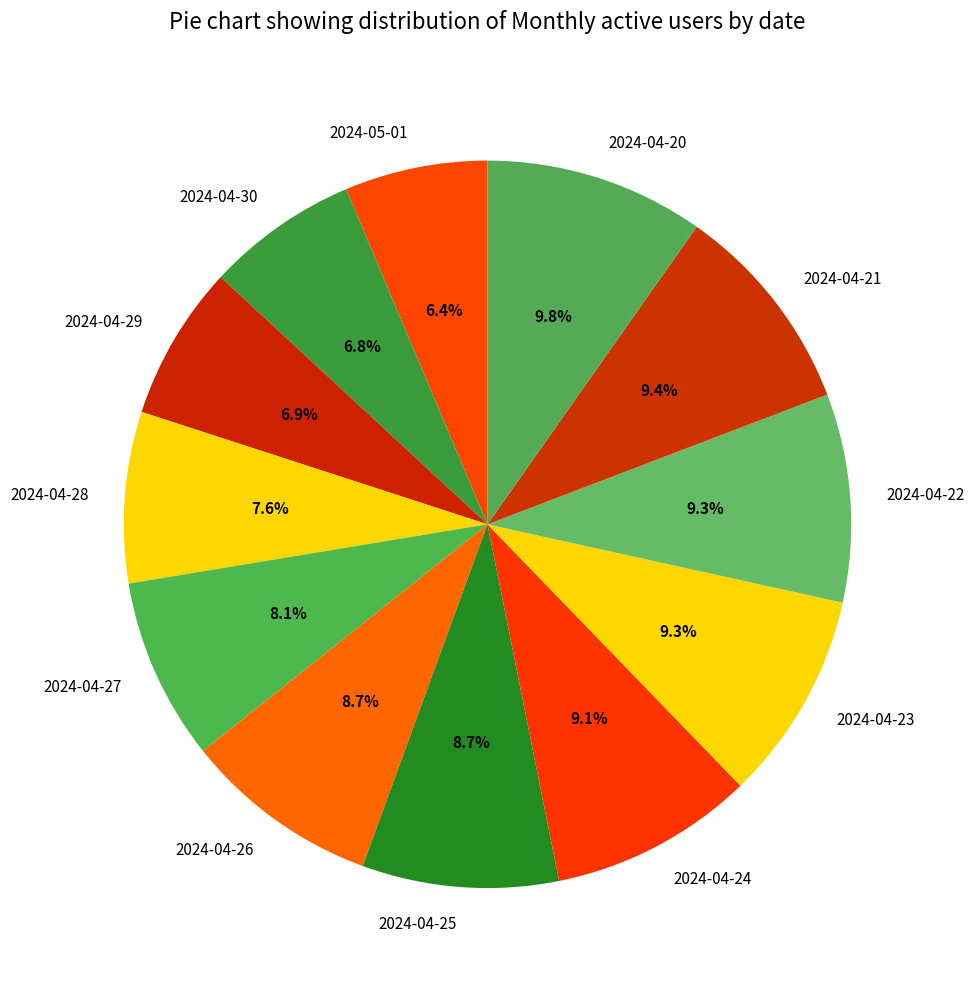

Count the number of slices in the pie.

12